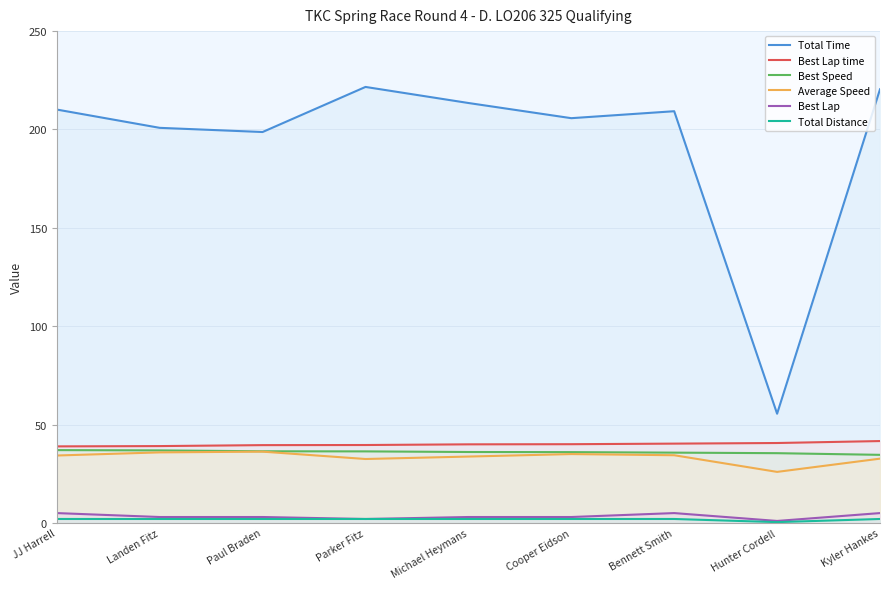

True or false: Best Lap and Best Speed intersect in this chart.

False